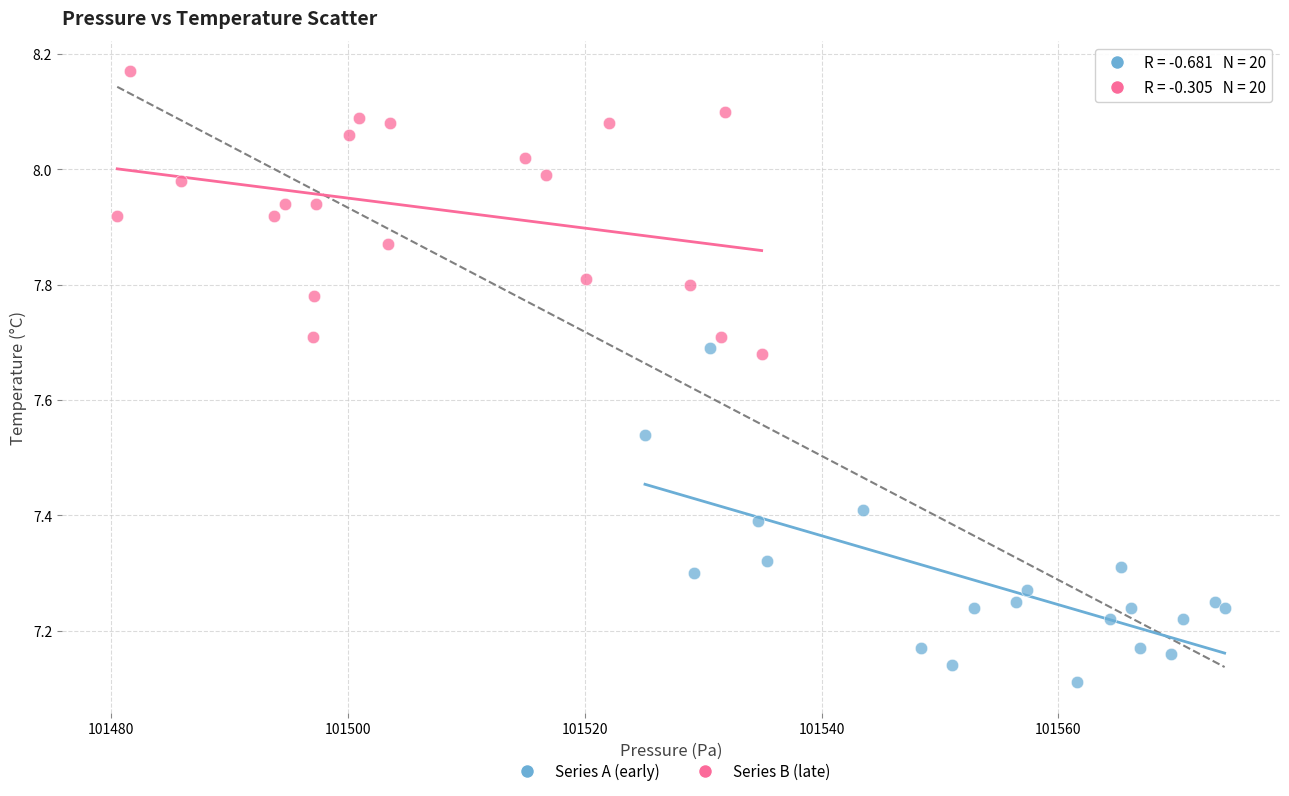

Which series reaches the maximum Y coordinate?

Series B (late)